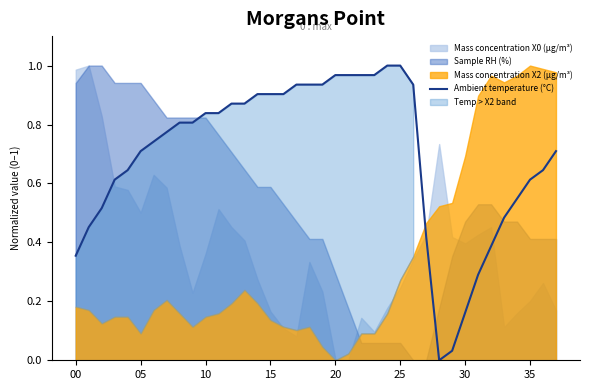

The Ambient temperature (°C) series shows 0.9 at 15. True or false?

True